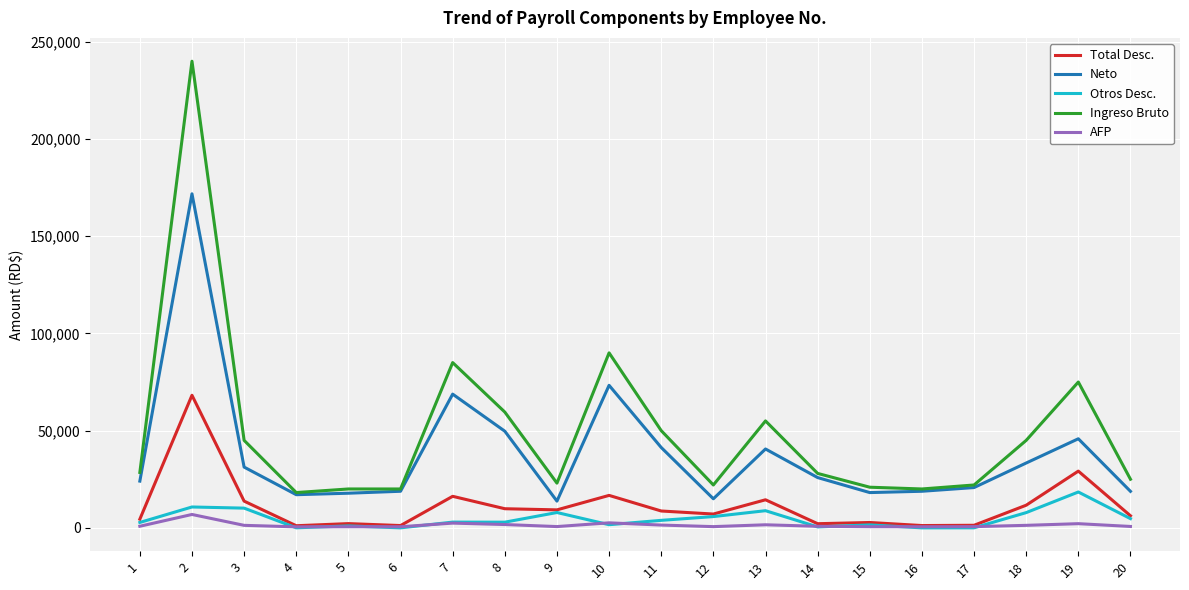

Read the Total Desc. value at 2.

68190.5